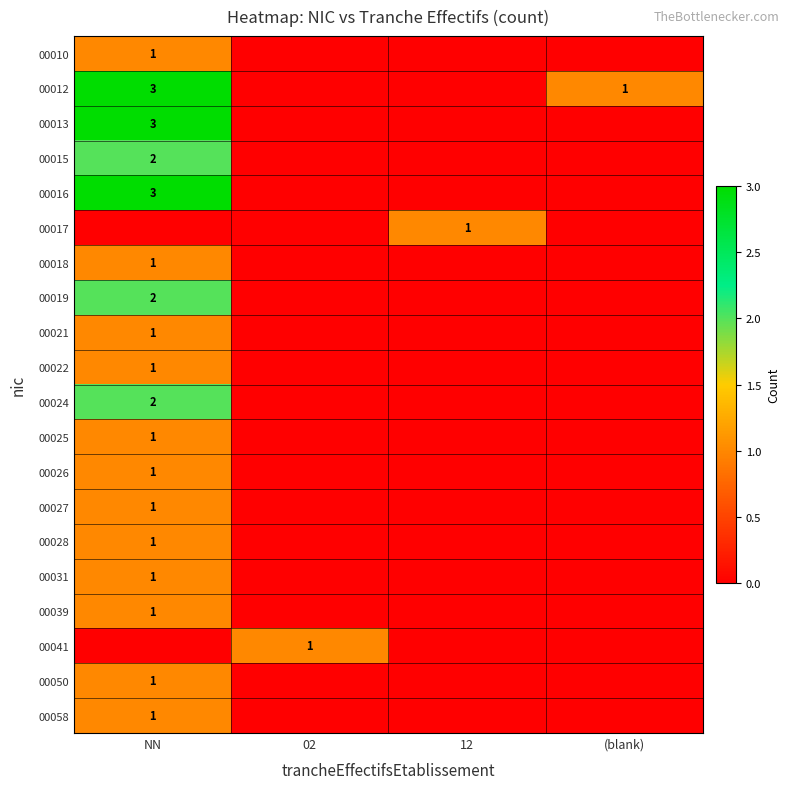

Is it true that 00027 equals 1 at NN?

True